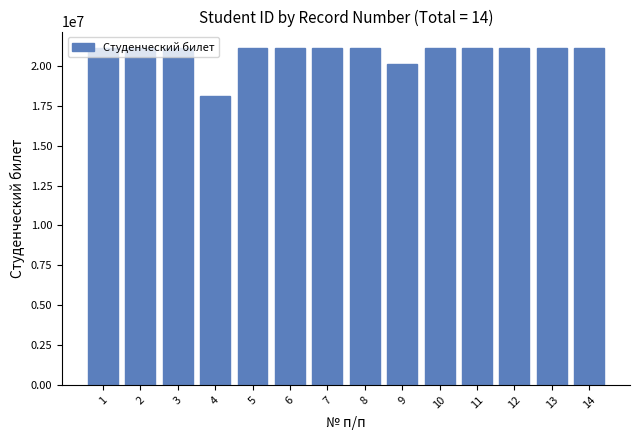

Read the value at 8.

21100308